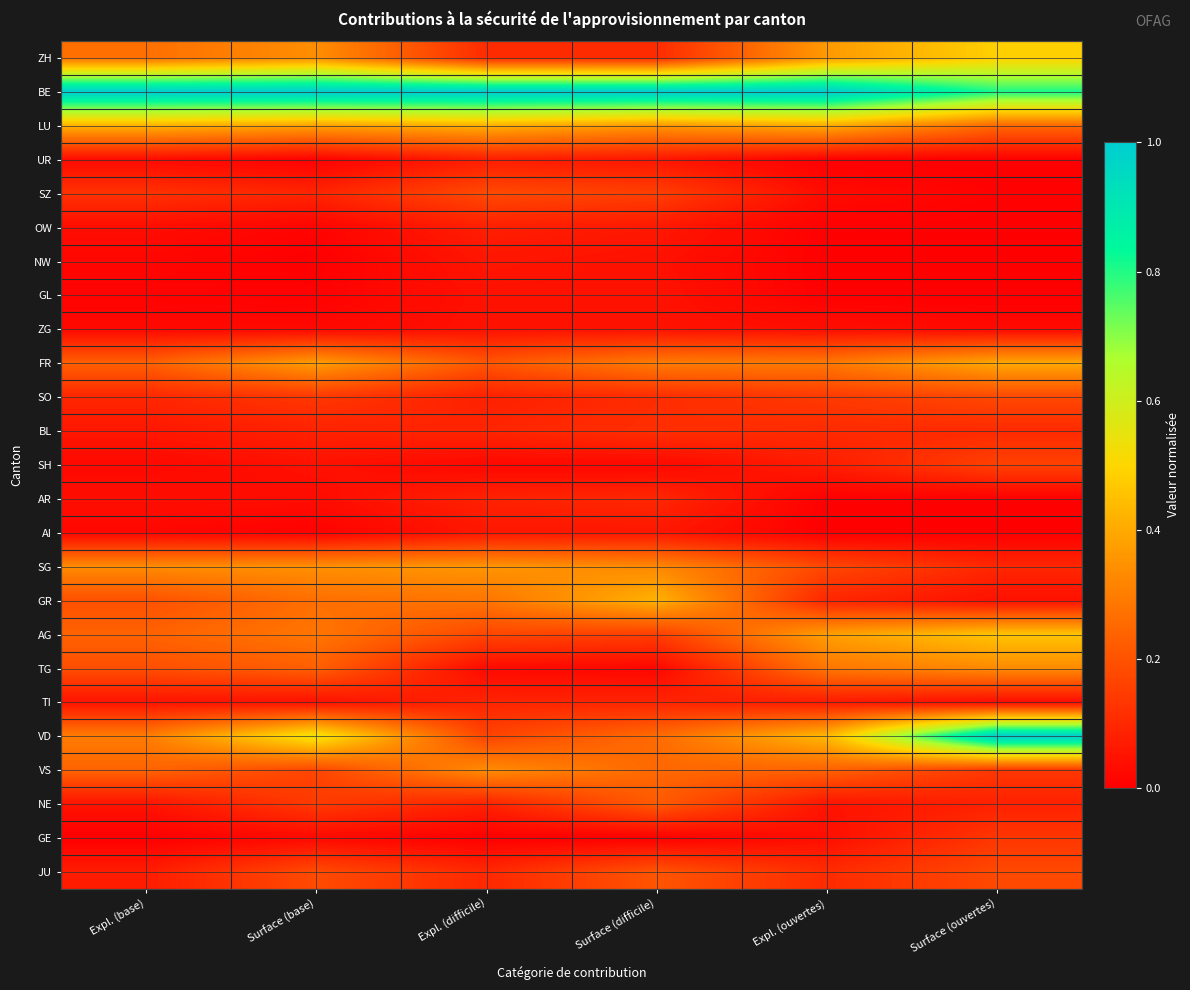

At which category is the sum across all series the highest?

Surface (ouvertes)